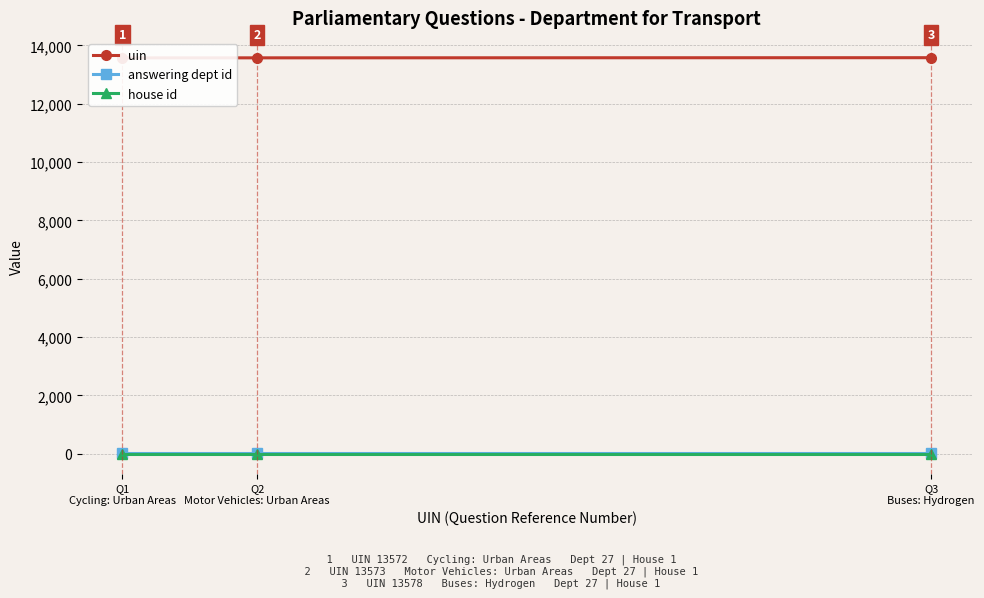

What is the difference between the maximum and minimum values in the uin series?

6